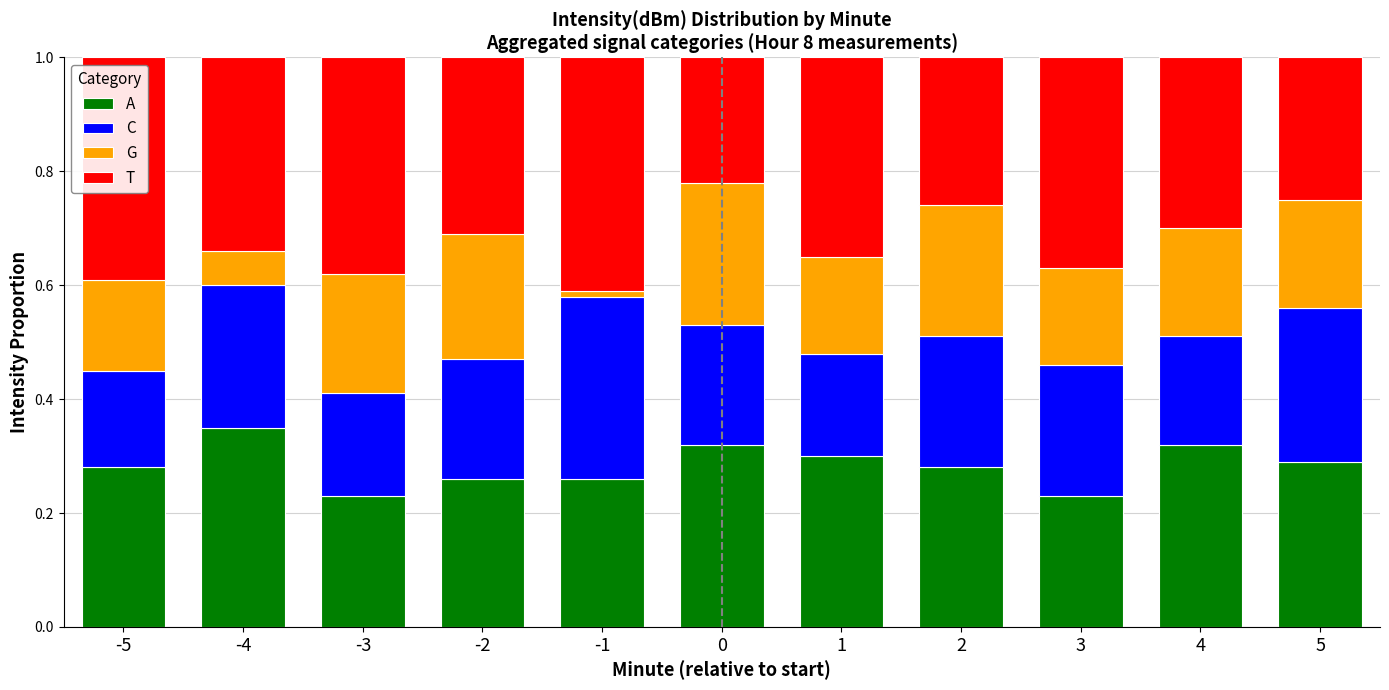

Is it true that A equals 0.2 at -3?

True